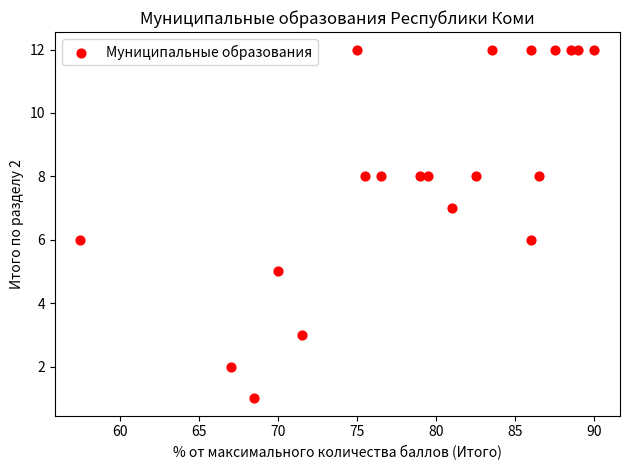

What is the range of Y values (max minus min)?

11